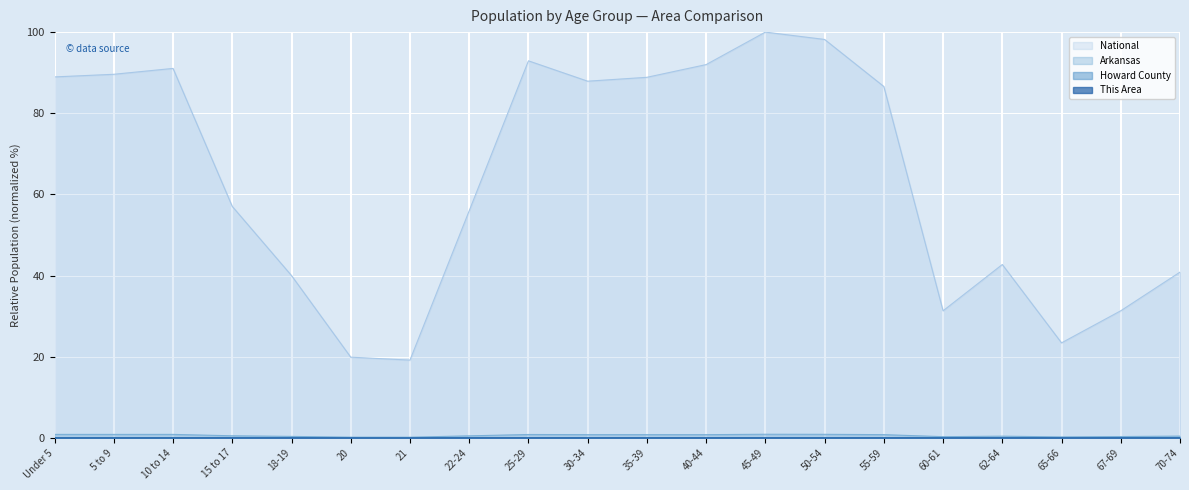

What are all the series names shown in the legend?

This Area, Howard County, Arkansas, National